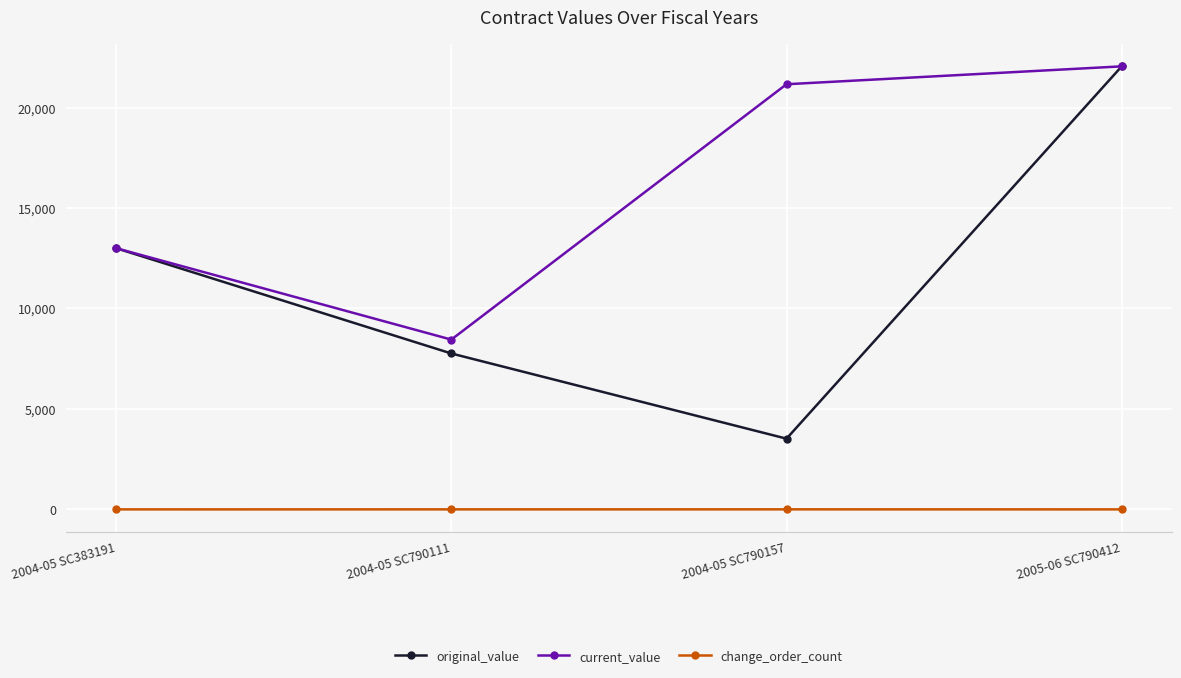

How many data points does each series have?

4